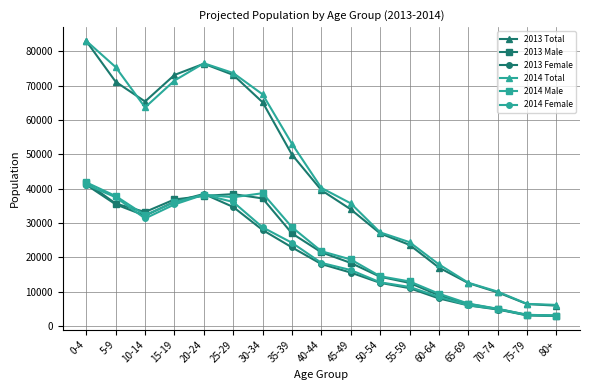

At which category does the chart reach its peak across all series?

0-4